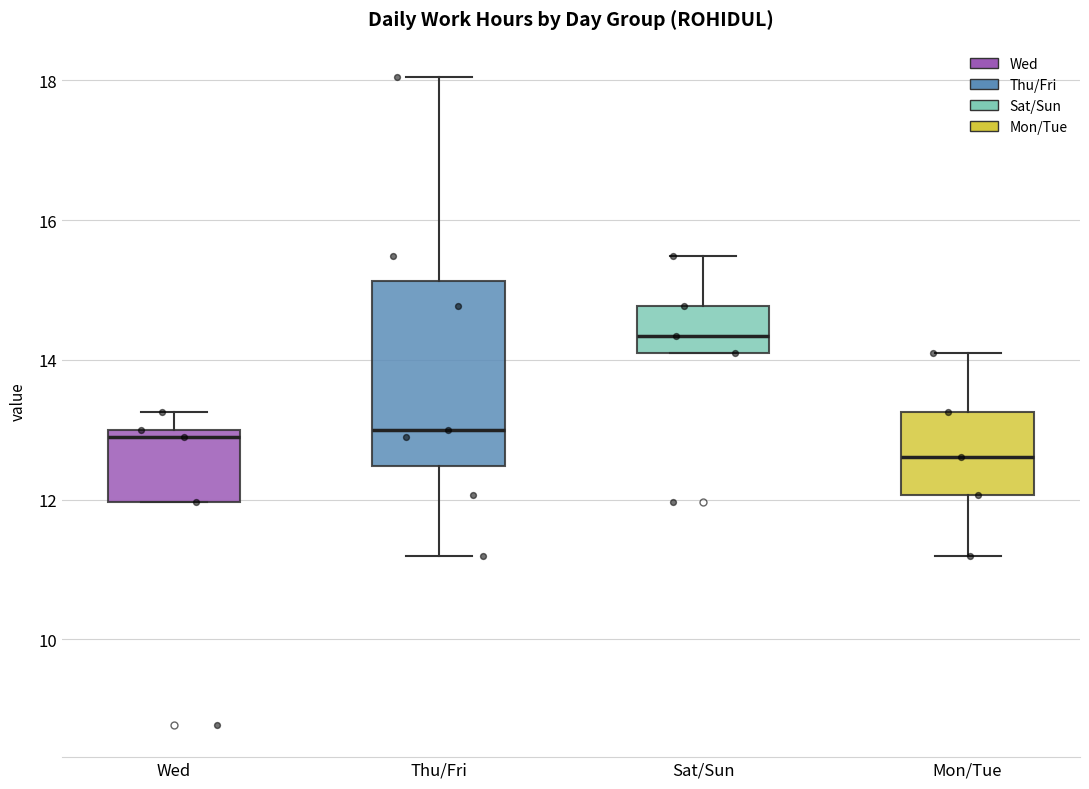

Where does the median line of the box for Sat/Sun sit on the y-axis? The values are not printed on the chart, so give them approximately, as read against the axis.

14.4